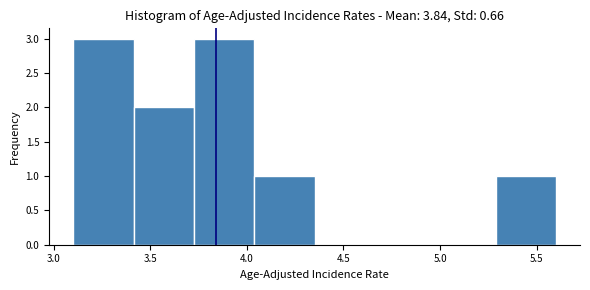

Reading left to right, transcribe this chart: for each bar, give the range it covers on the x-axis and its height. Neither the bar edges nor the heights are printed on the chart, so give them approximately, as read against the axes.

3.10 to 3.40: 3
3.40 to 3.75: 2
3.75 to 4.05: 3
4.05 to 4.35: 1
4.35 to 4.65: 0
4.65 to 5.00: 0
5.00 to 5.30: 0
5.30 to 5.60: 1